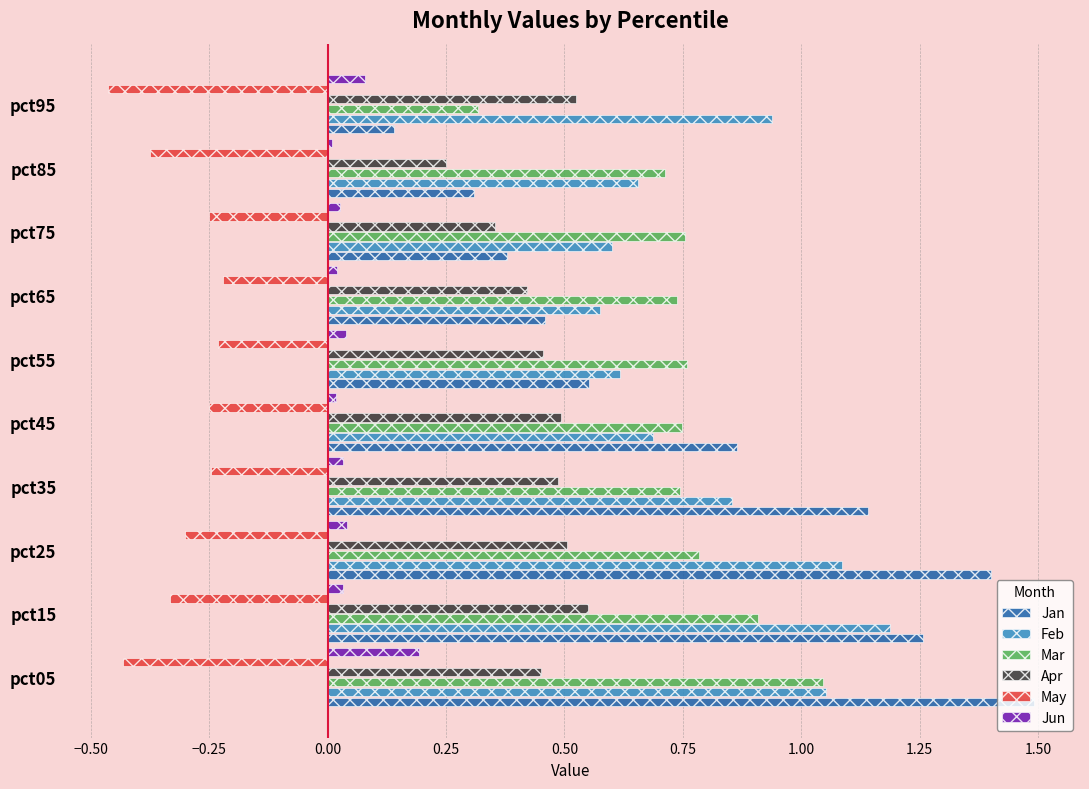

At which category does the chart reach its minimum across all series?

pct95